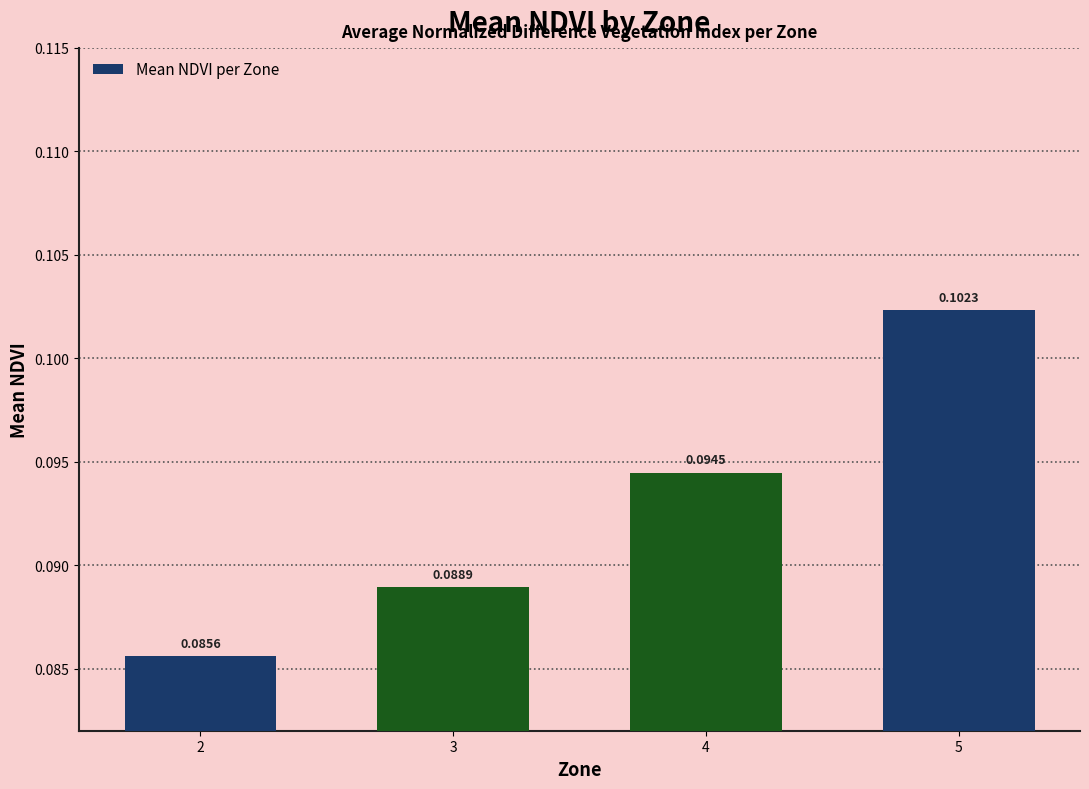

Rank the categories by value from highest to lowest.

5, 4, 3, 2